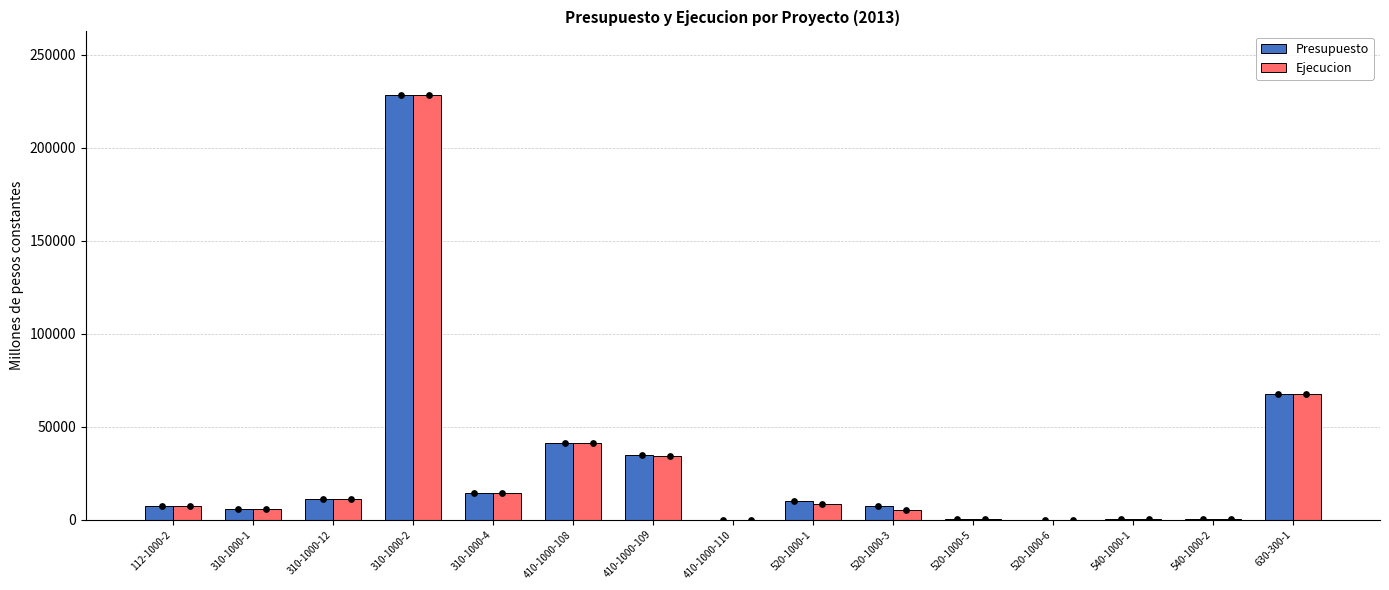

At which category is the sum across all series the highest?

310-1000-2